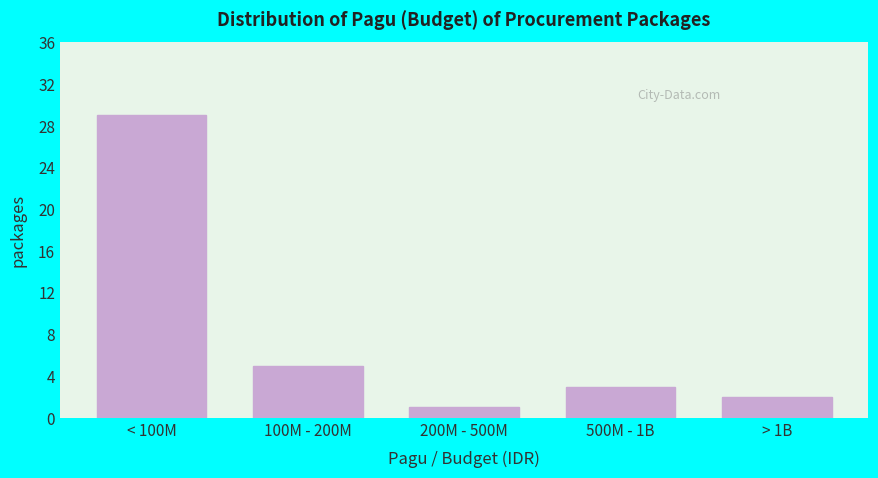

Reading left to right, what are all the values shown in this chart?

29	5	1	3	2